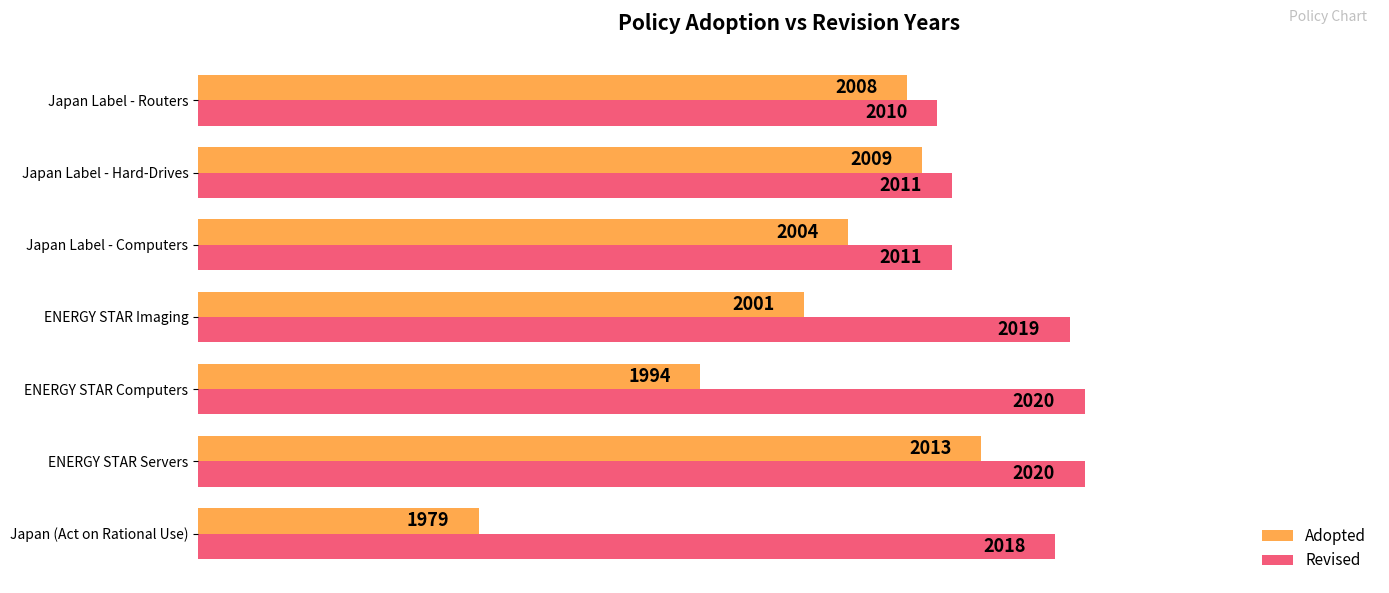

Rank the series by their average value, from lowest to highest.

Adopted, Revised